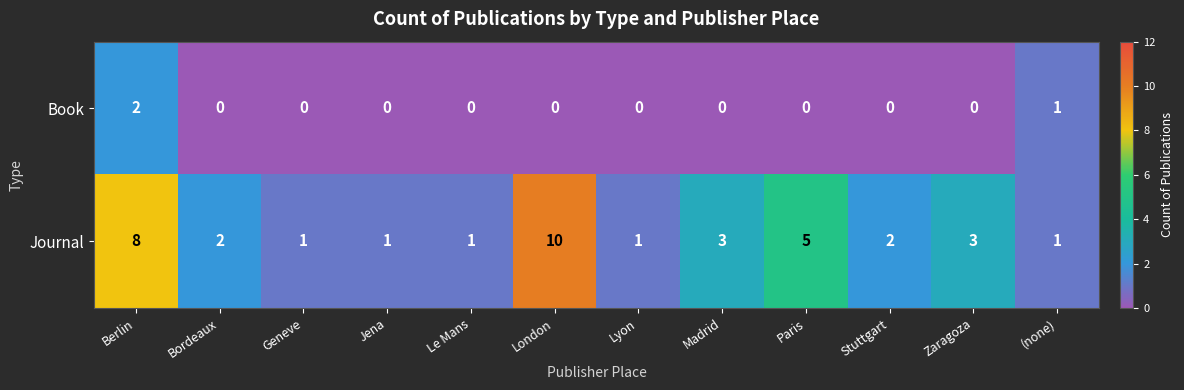

Rank the series at Stuttgart from highest to lowest value.

Journal, Book